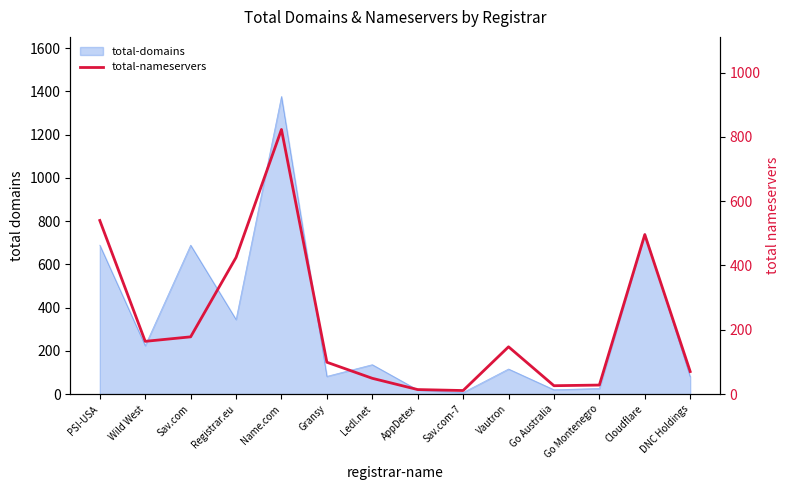

Does the chart display data point markers on the line(s)?

No